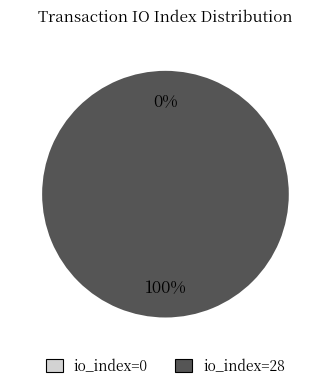

How many slices are in this pie chart?

2